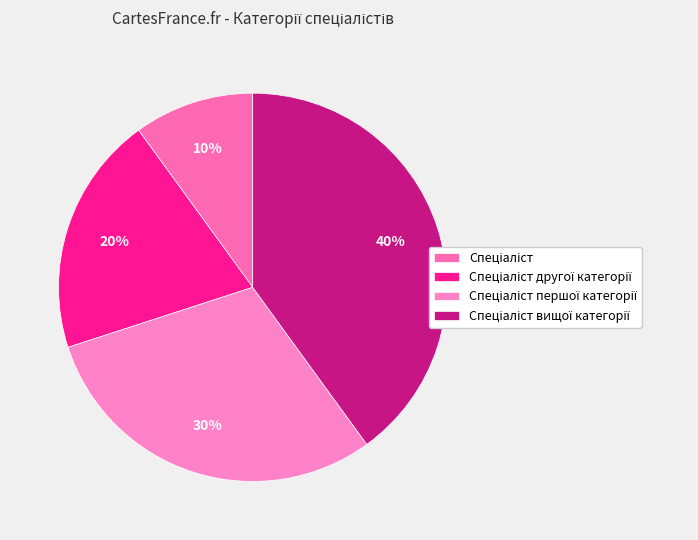

How many slices are in this pie chart?

4